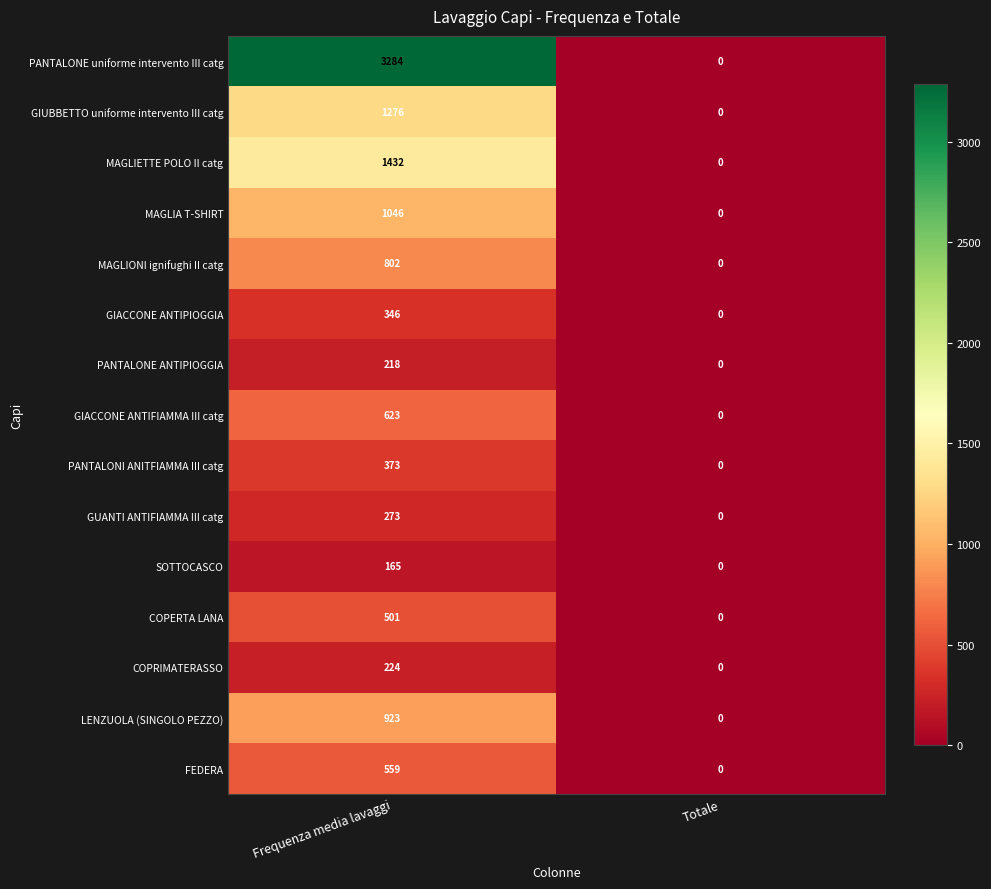

Rank the series at Frequenza media lavaggi from highest to lowest value.

PANTALONE uniforme intervento III catg, MAGLIETTE POLO II catg, GIUBBETTO uniforme intervento III catg, MAGLIA T-SHIRT, LENZUOLA (SINGOLO PEZZO), MAGLIONI ignifughi II catg, GIACCONE ANTIFIAMMA III catg, FEDERA, COPERTA LANA, PANTALONI ANITFIAMMA III catg, GIACCONE ANTIPIOGGIA, GUANTI ANTIFIAMMA III catg, COPRIMATERASSO, PANTALONE ANTIPIOGGIA, SOTTOCASCO